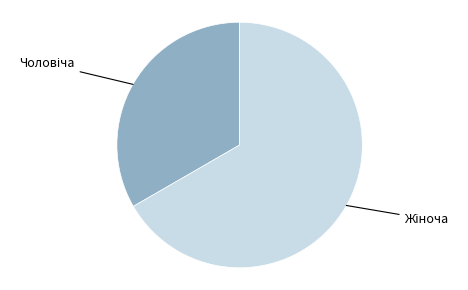

How many slices are in this pie chart?

2